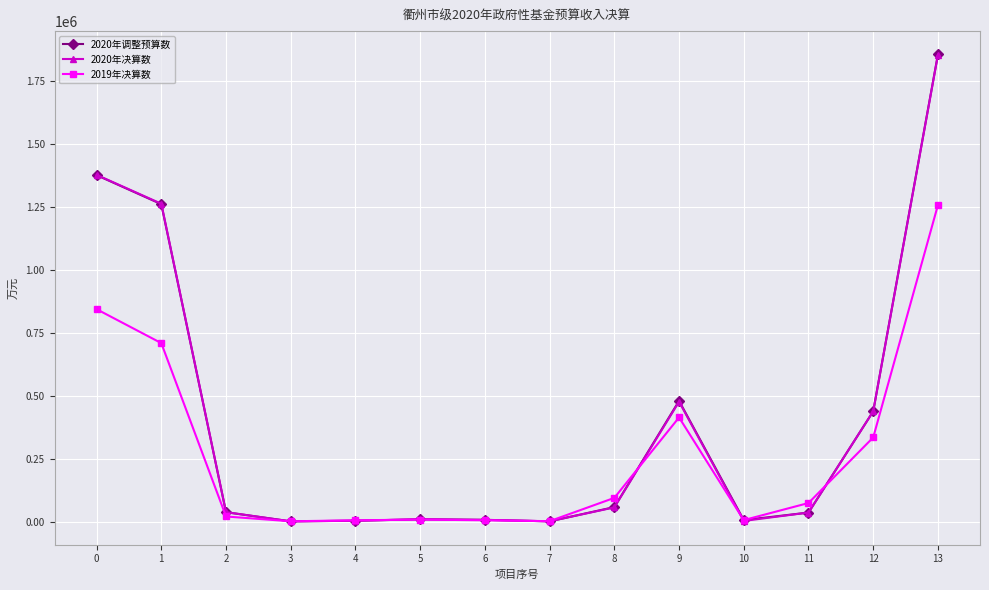

At which category is the sum across all series the highest?

13